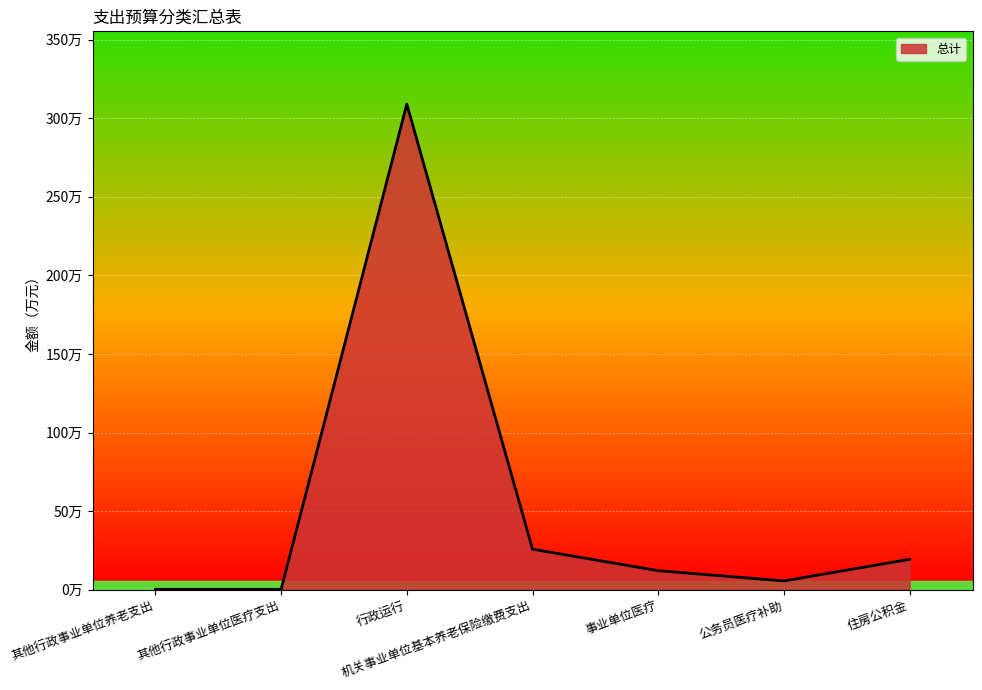

What is the smallest value displayed?

0.2